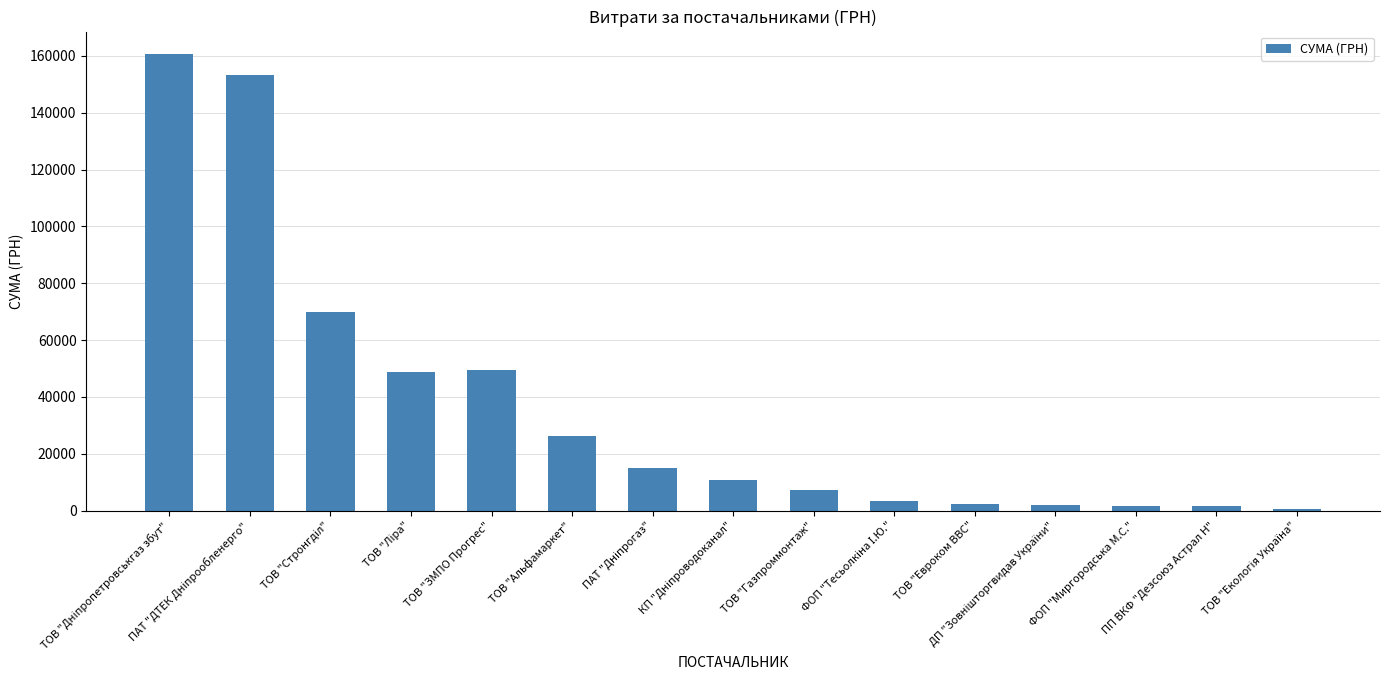

What is the average value?

36855.7